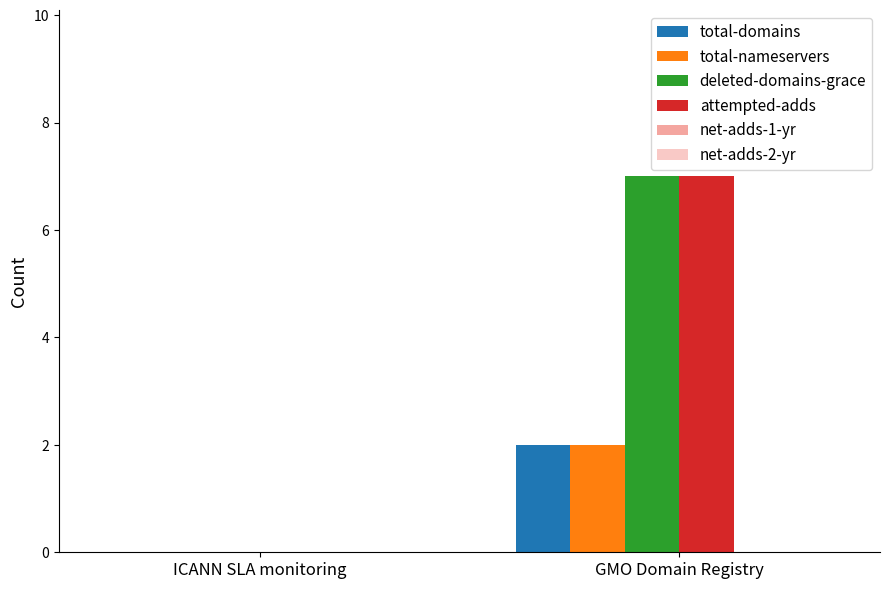

Which category has the highest value in the total-nameservers series?

GMO Domain Registry